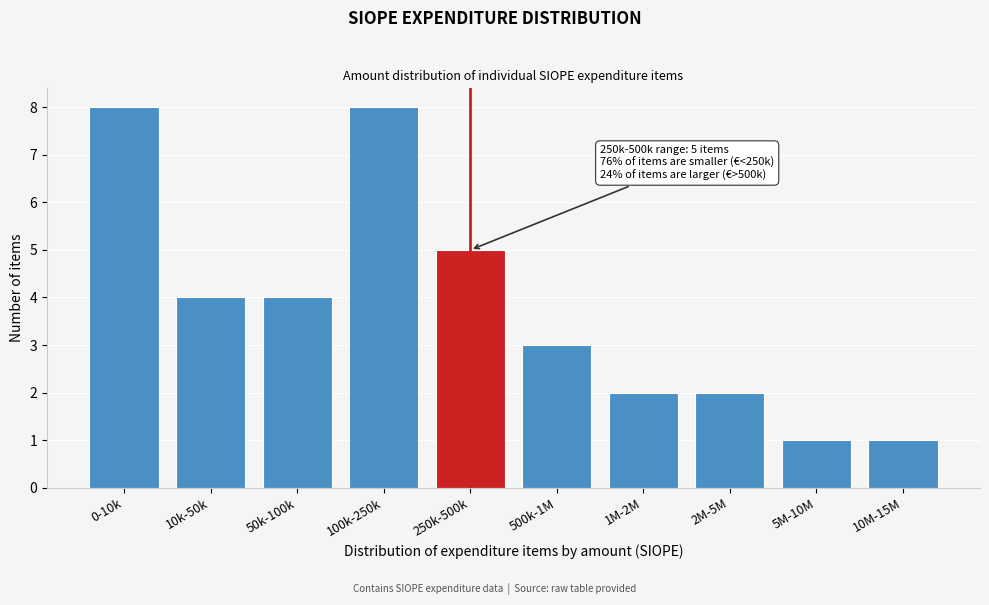

Reading right to left, transcribe all the data shown in this chart.

1	1	2	2	3	5	8	4	4	8